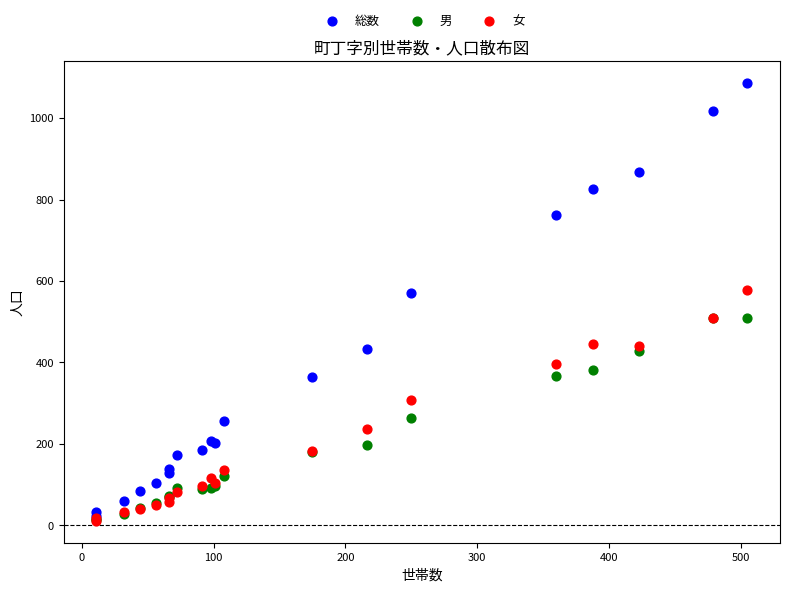

In the 女 series, what Y value is closest to 294?

307